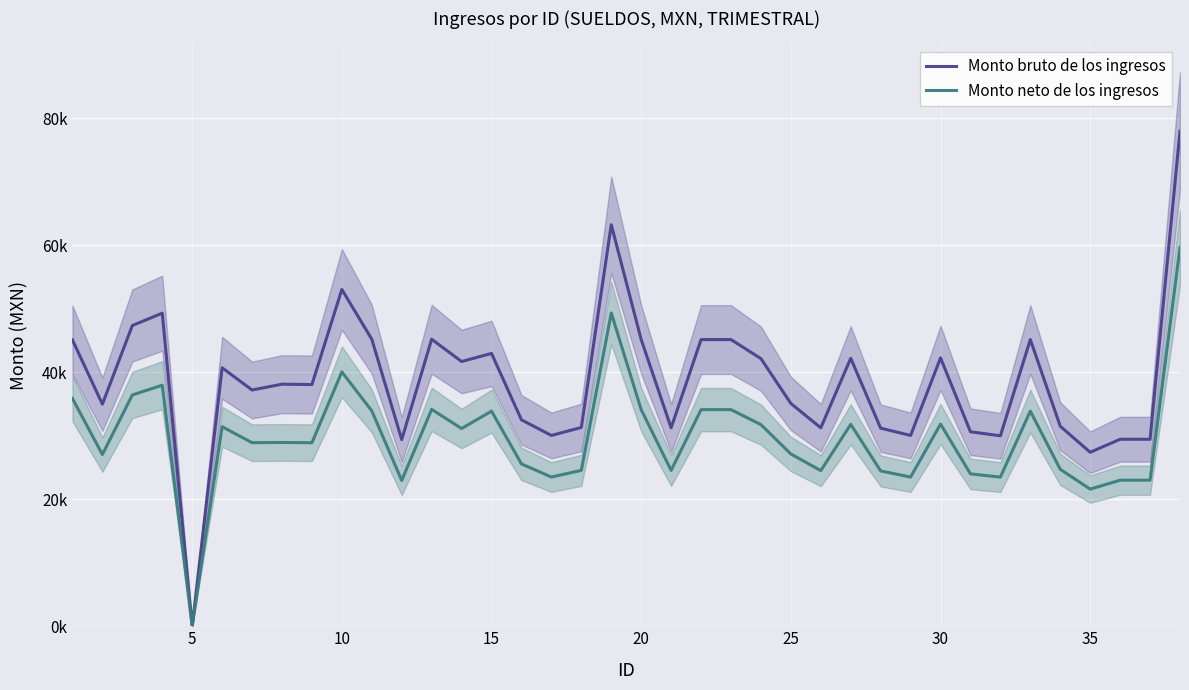

What are all the series names shown in the legend?

Monto bruto de los ingresos, Monto neto de los ingresos